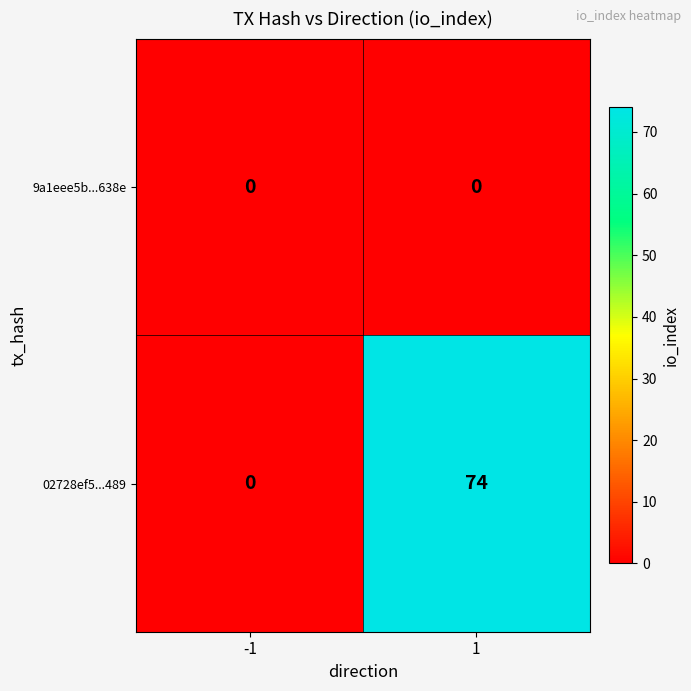

Is it true that 9a1eee5b...638e equals 0 at 1?

True